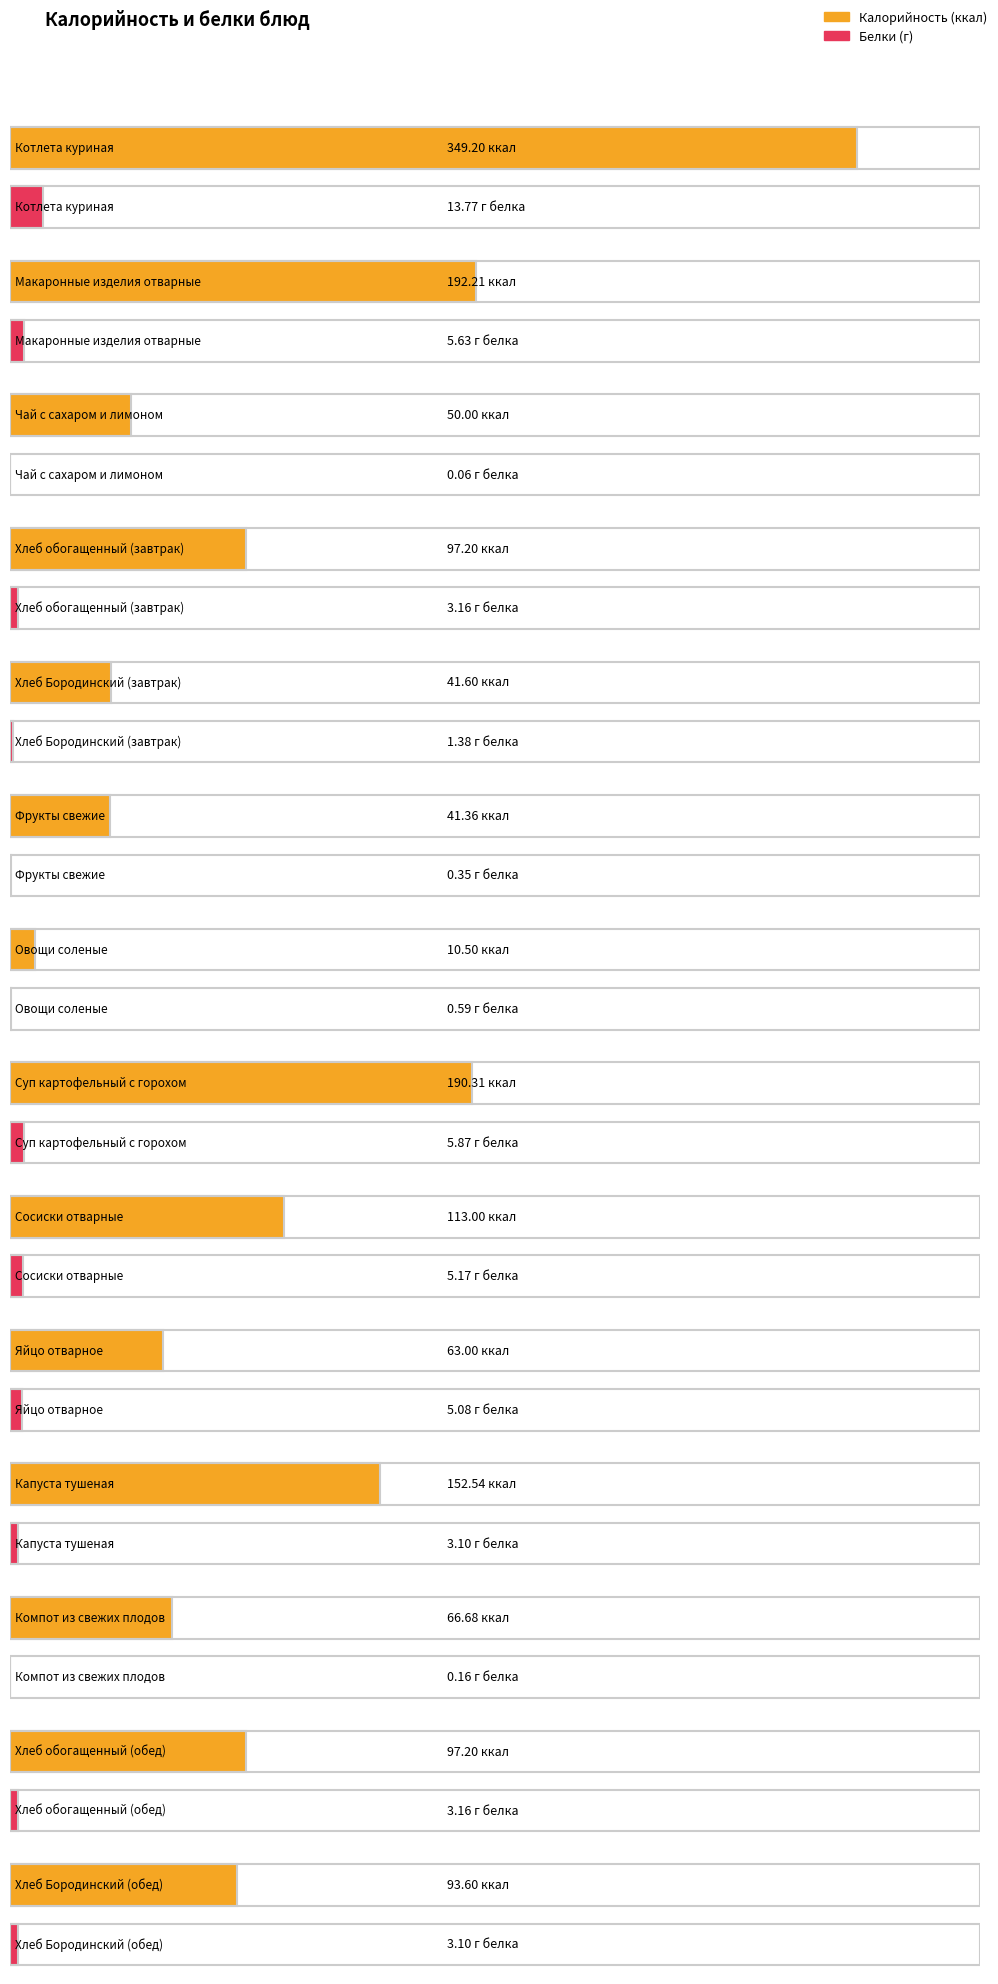

Which series has the largest range (max minus min)?

Калорийность